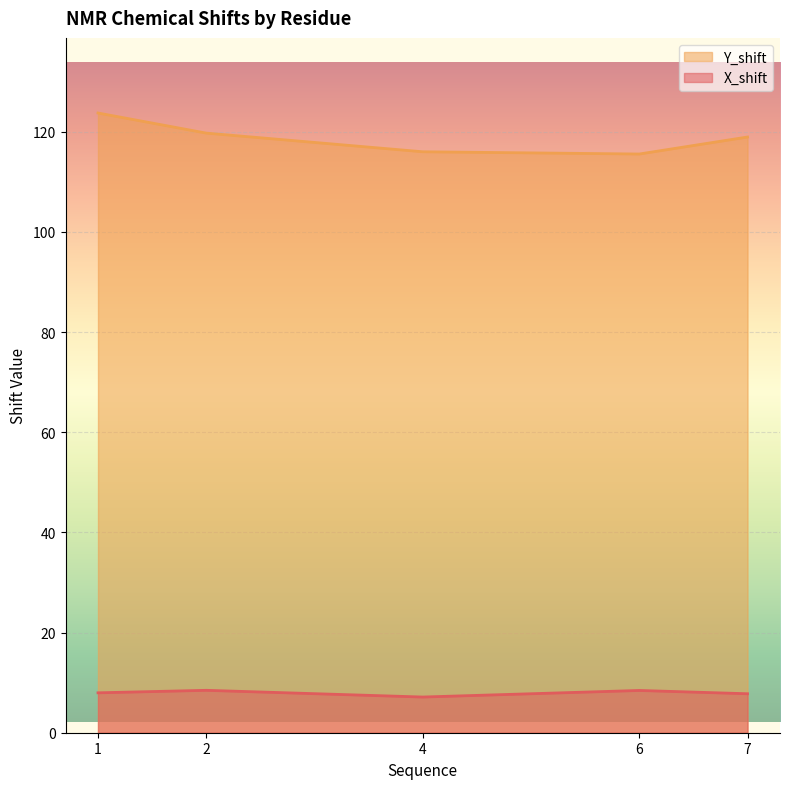

Which series has the largest range (max minus min)?

Y_shift